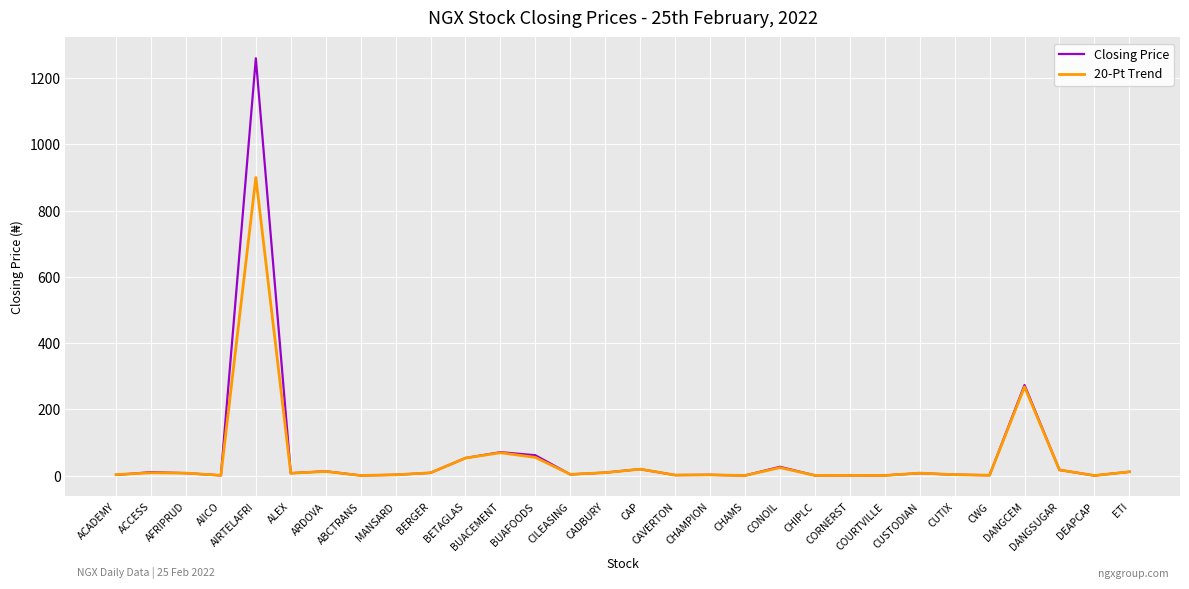

What is the maximum value shown in the chart?

1260.0